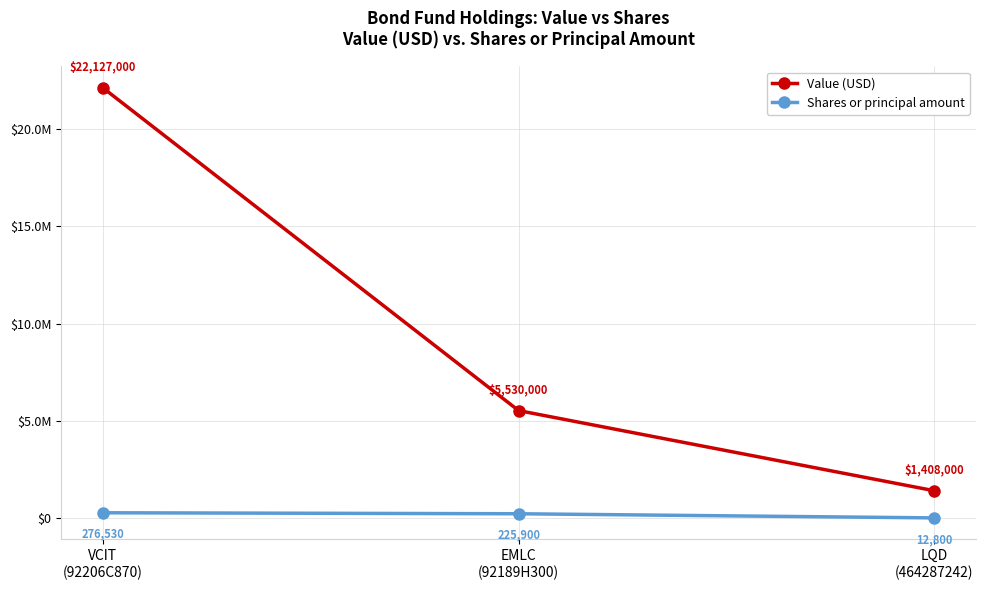

What is the value of the Value (USD) point at the 3rd from the left?

1408000